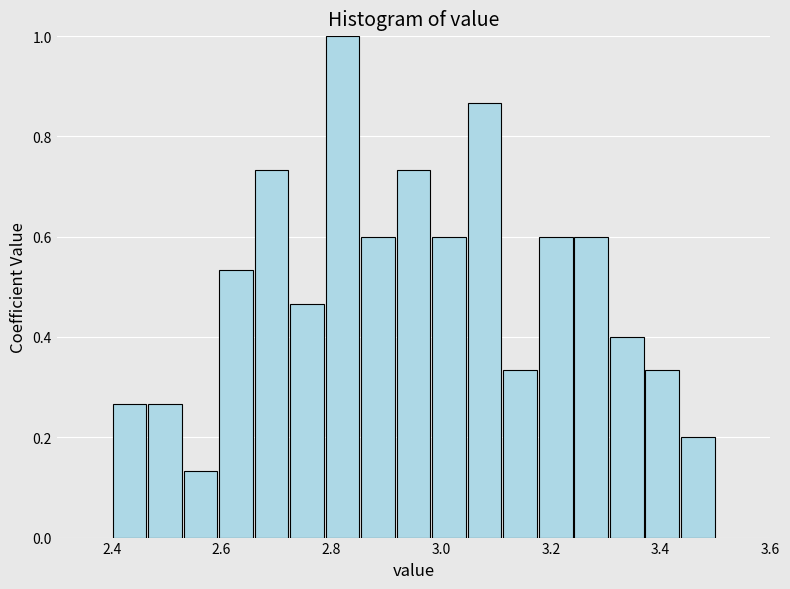

Read against the x-axis, roughly where is the centre of the tallest bar?

2.82